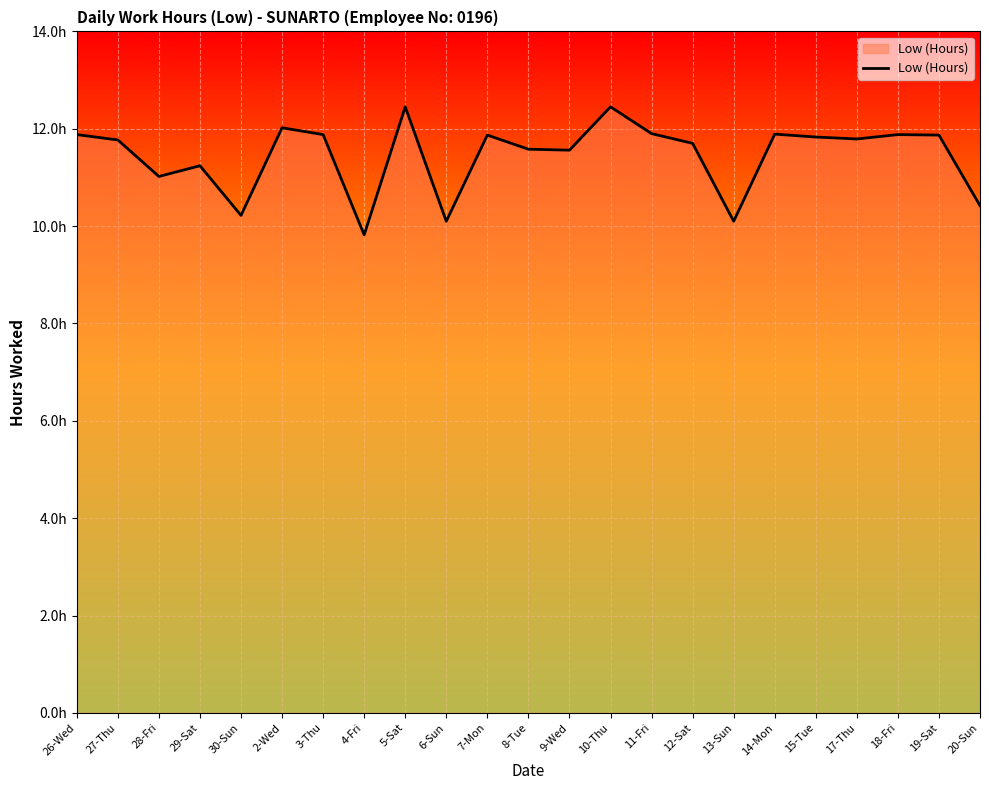

The value at 26-Wed is 18.7. True or false?

False